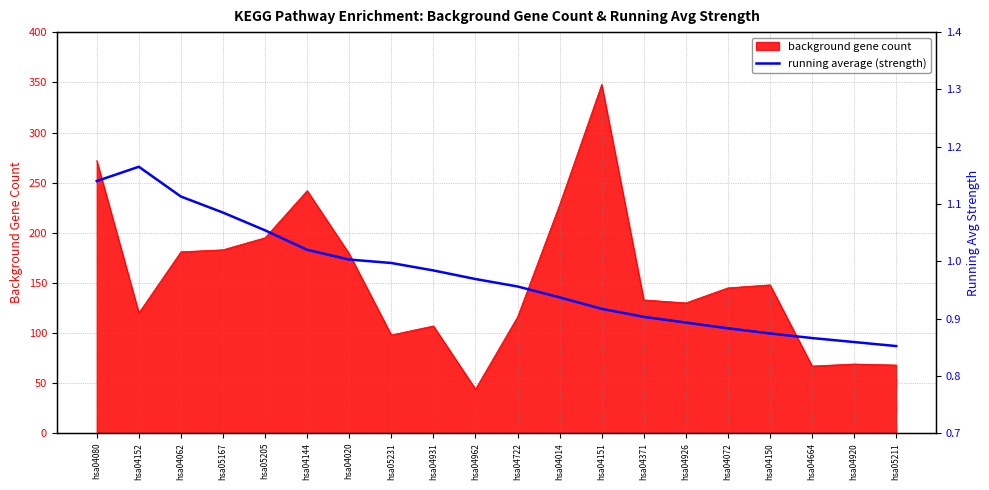

The chart shows a value of 0.9 at hsa04664. True or false?

True